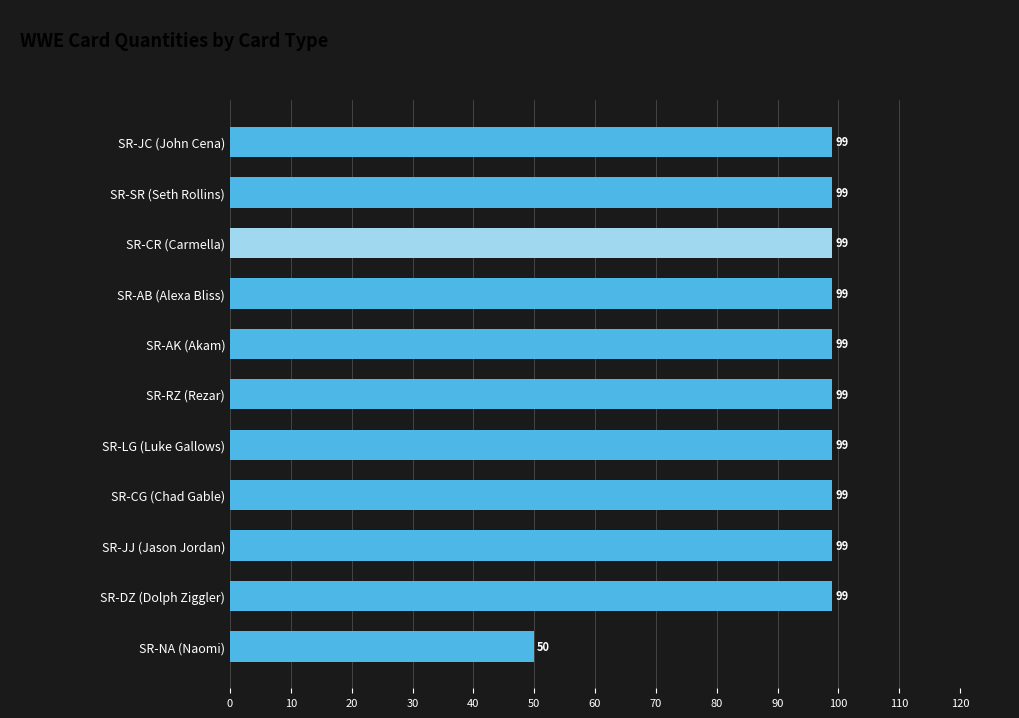

The chart shows a value of 40 at SR-SR (Seth Rollins). True or false?

False